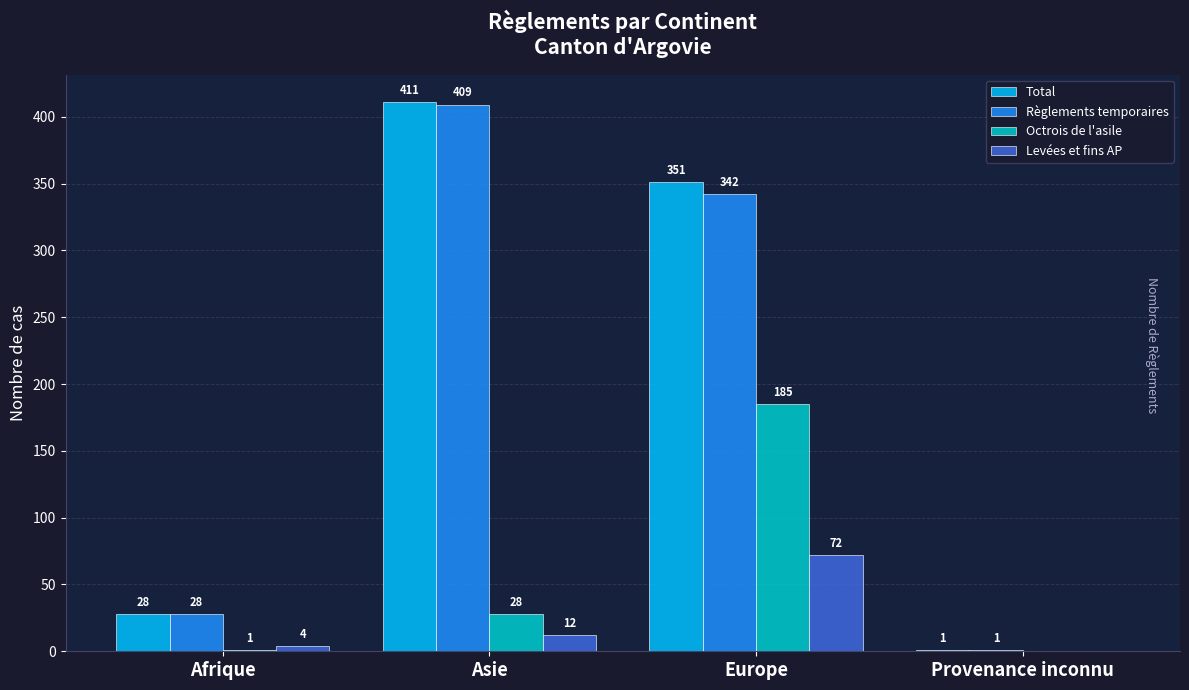

Is it true that Règlements temporaires equals 28 at Afrique?

True